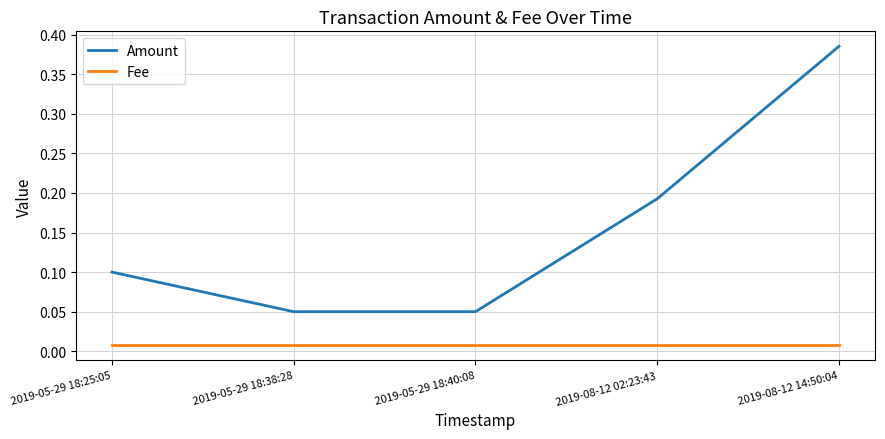

Does the chart have visible grid lines?

Yes